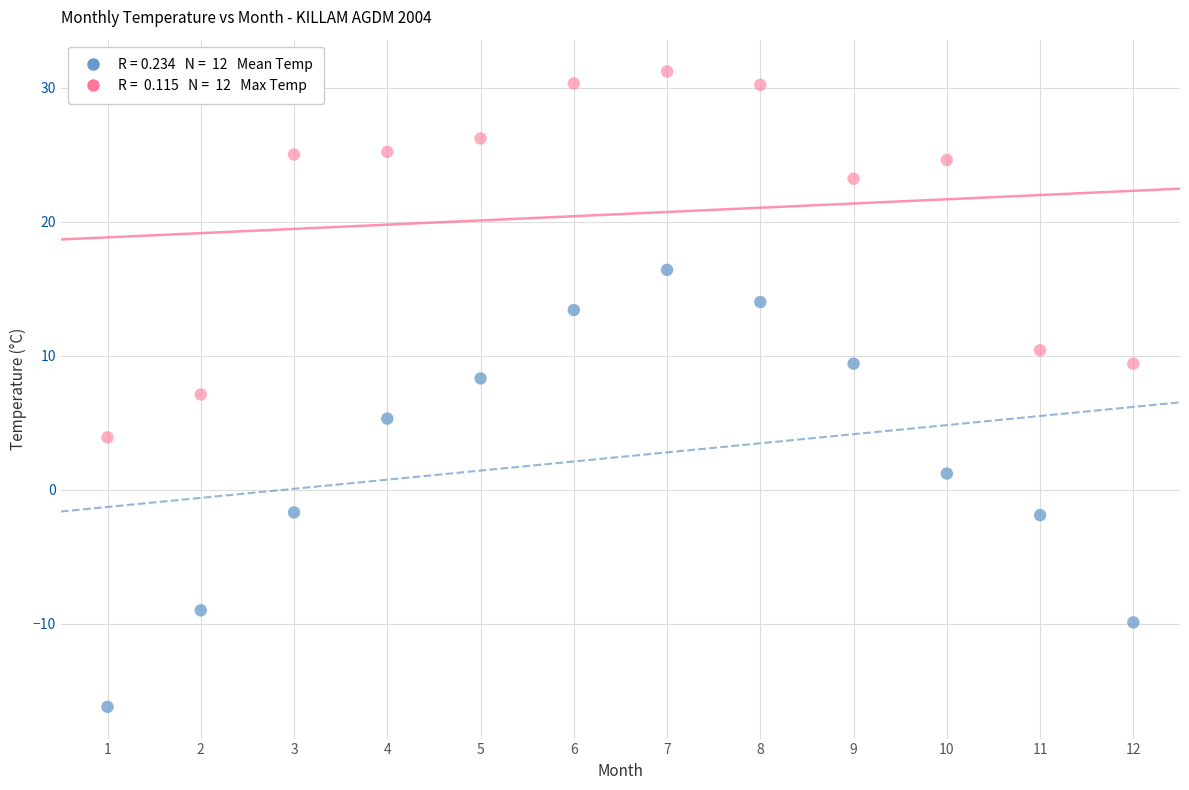

Across all data points, what is the range of Y values (max minus min)?

47.4